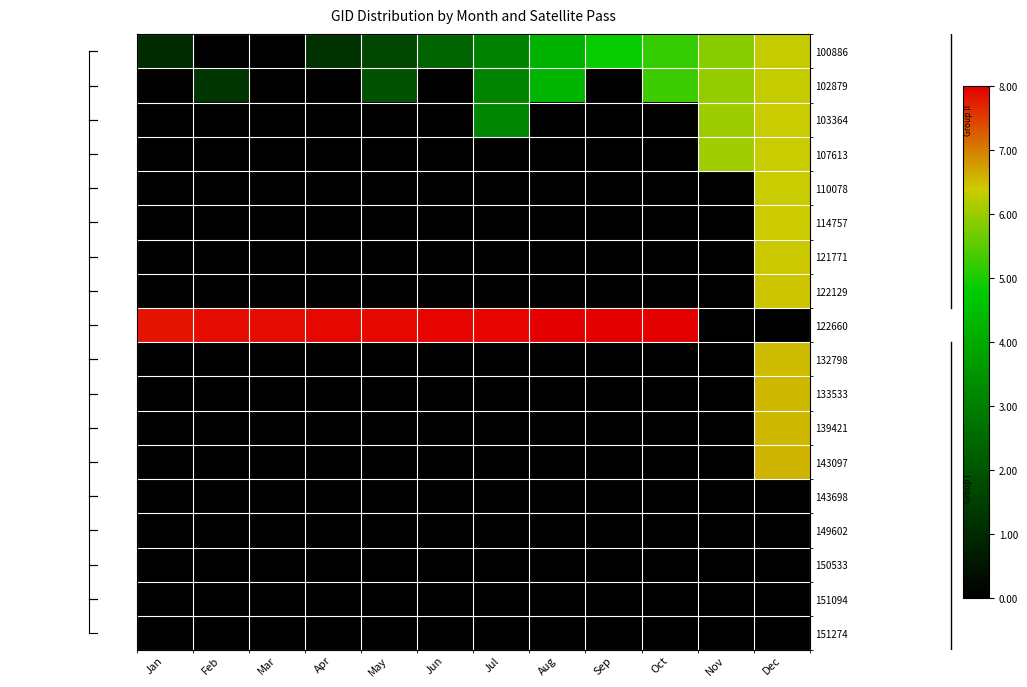

Which series has the largest total across all categories?

122660